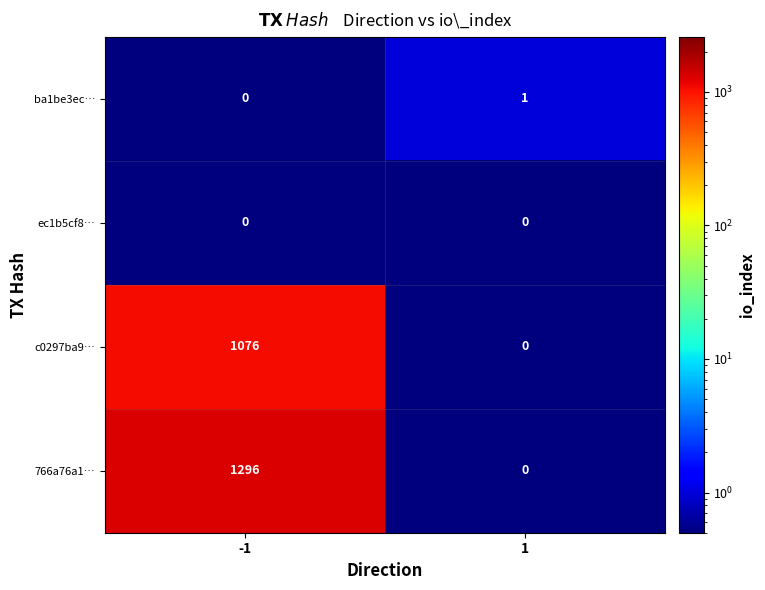

List the series in order of their peak value, highest first.

766a76a1…, c0297ba9…, ba1be3ec…, ec1b5cf8…